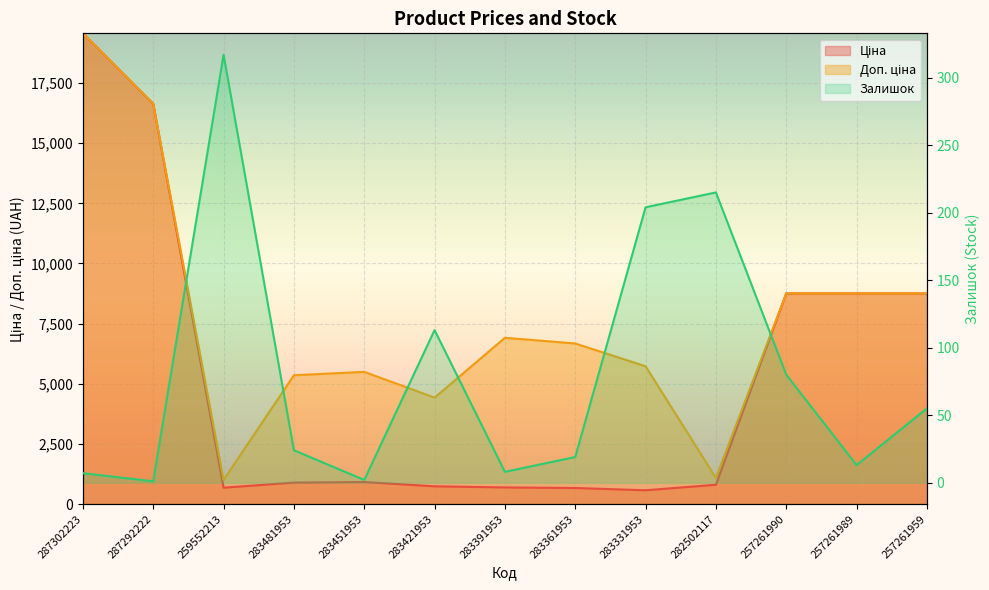

Is it true that Доп. ціна equals 19564.9 at 287302223?

True